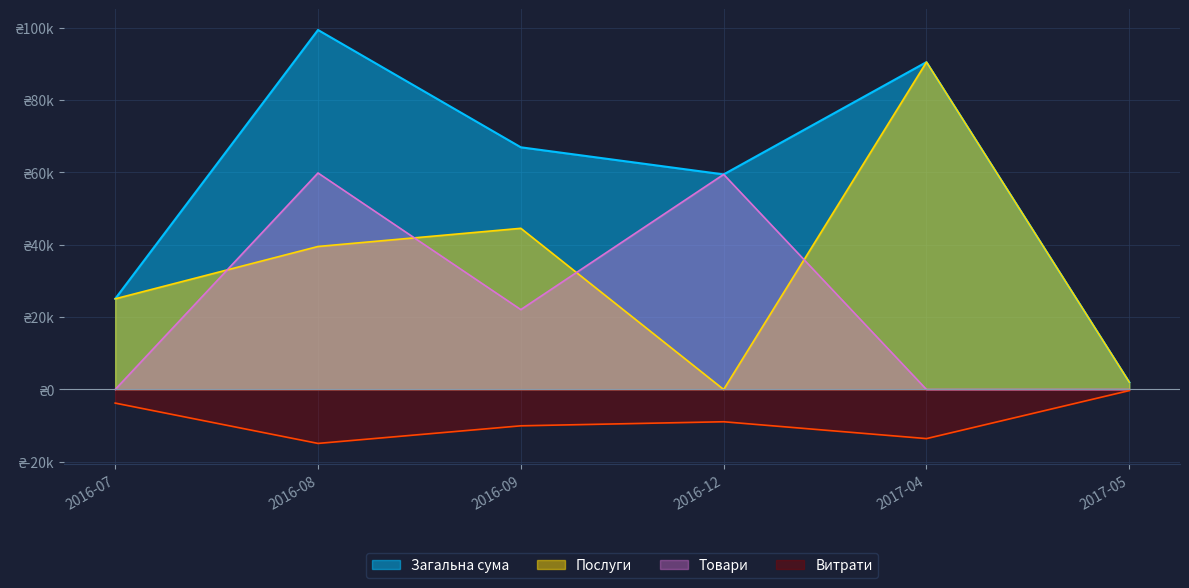

What are all the series names shown in the legend?

Загальна сума, Послуги, Товари, Витрати